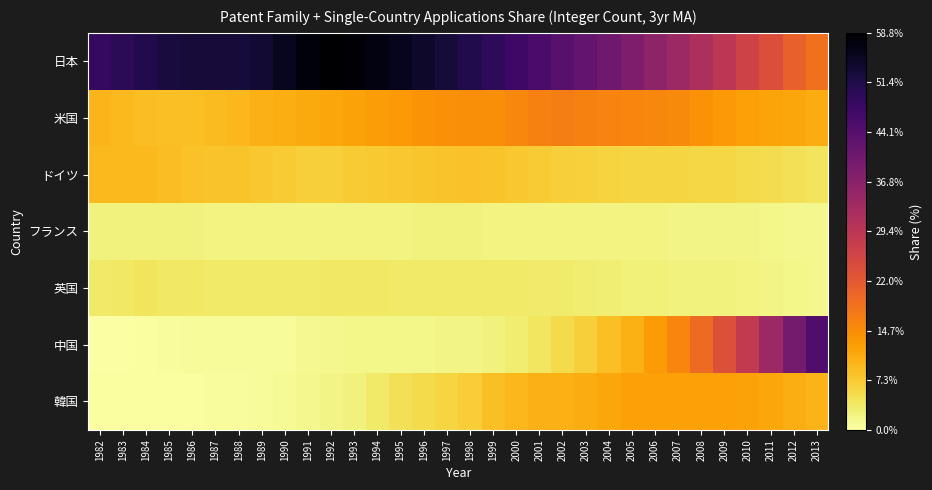

Which series has the largest total across all categories?

日本